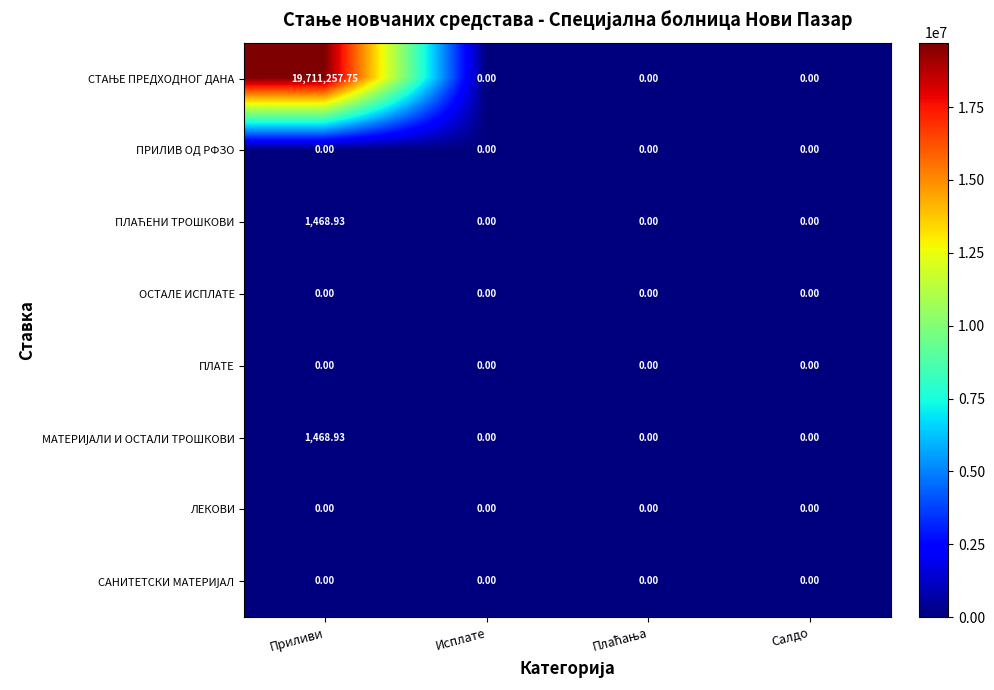

Which label corresponds to the largest value in the chart?

Приливи